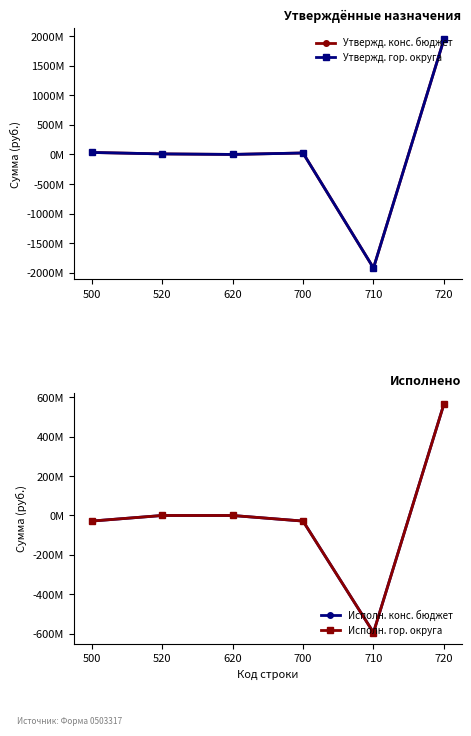

How many lines are shown in the chart?

4